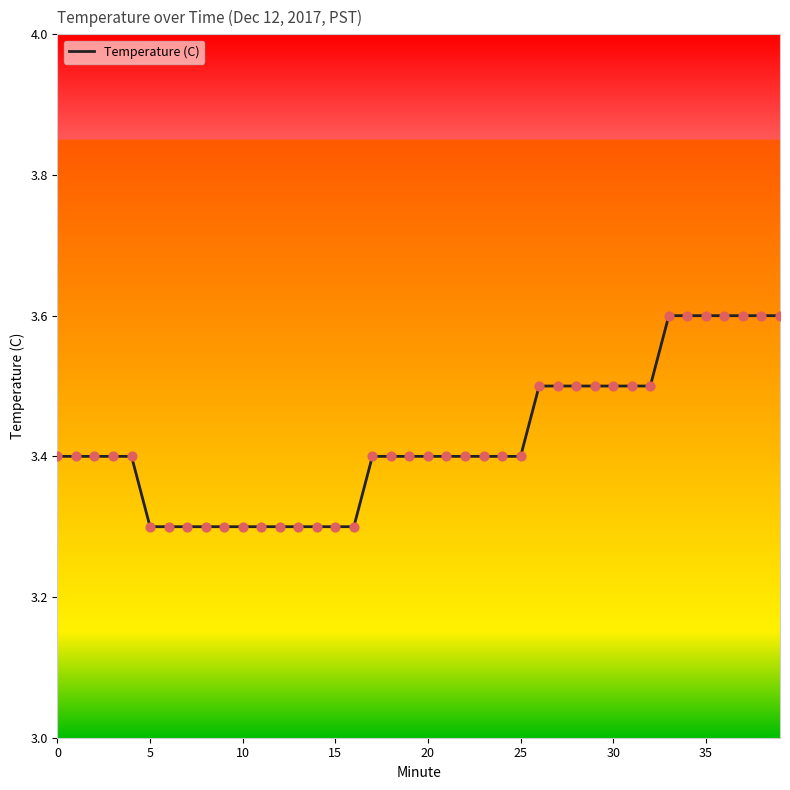

What is the greatest value displayed?

3.6